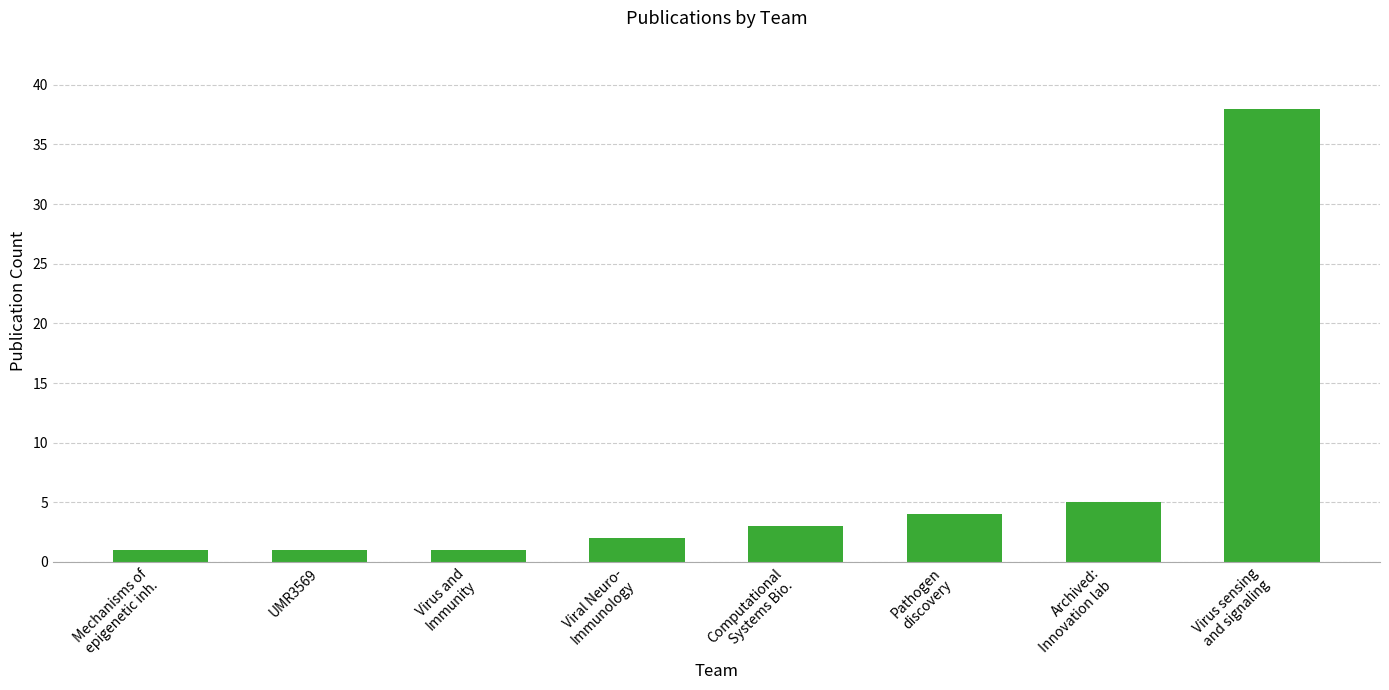

Reading right to left, extract all data points from this chart.

38	5	4	3	2	1	1	1